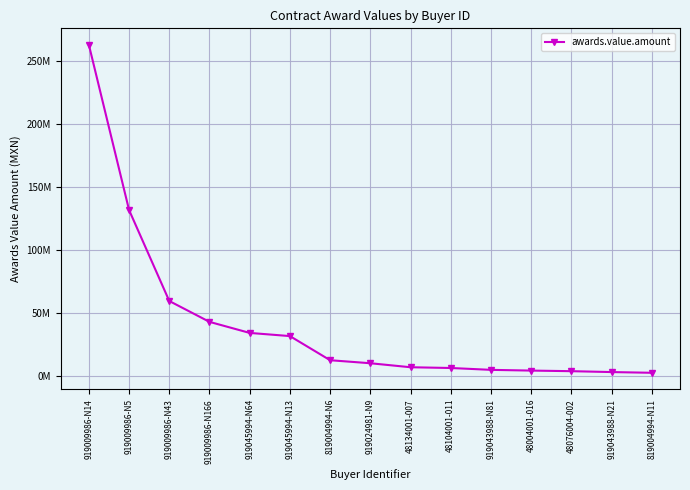

What is the greatest value displayed?

262836275.7